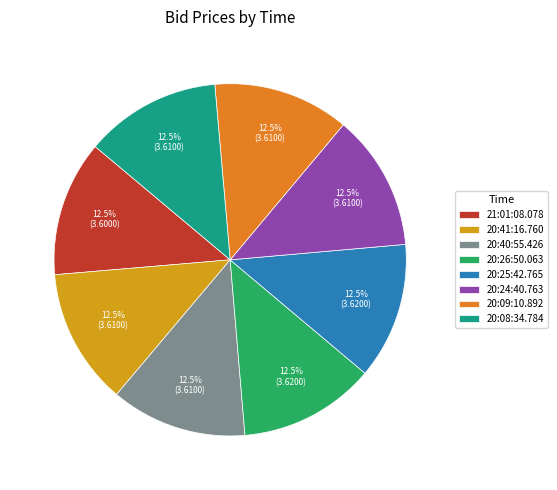

How much of the chart is everything except 20:40:55.426?

87.5%